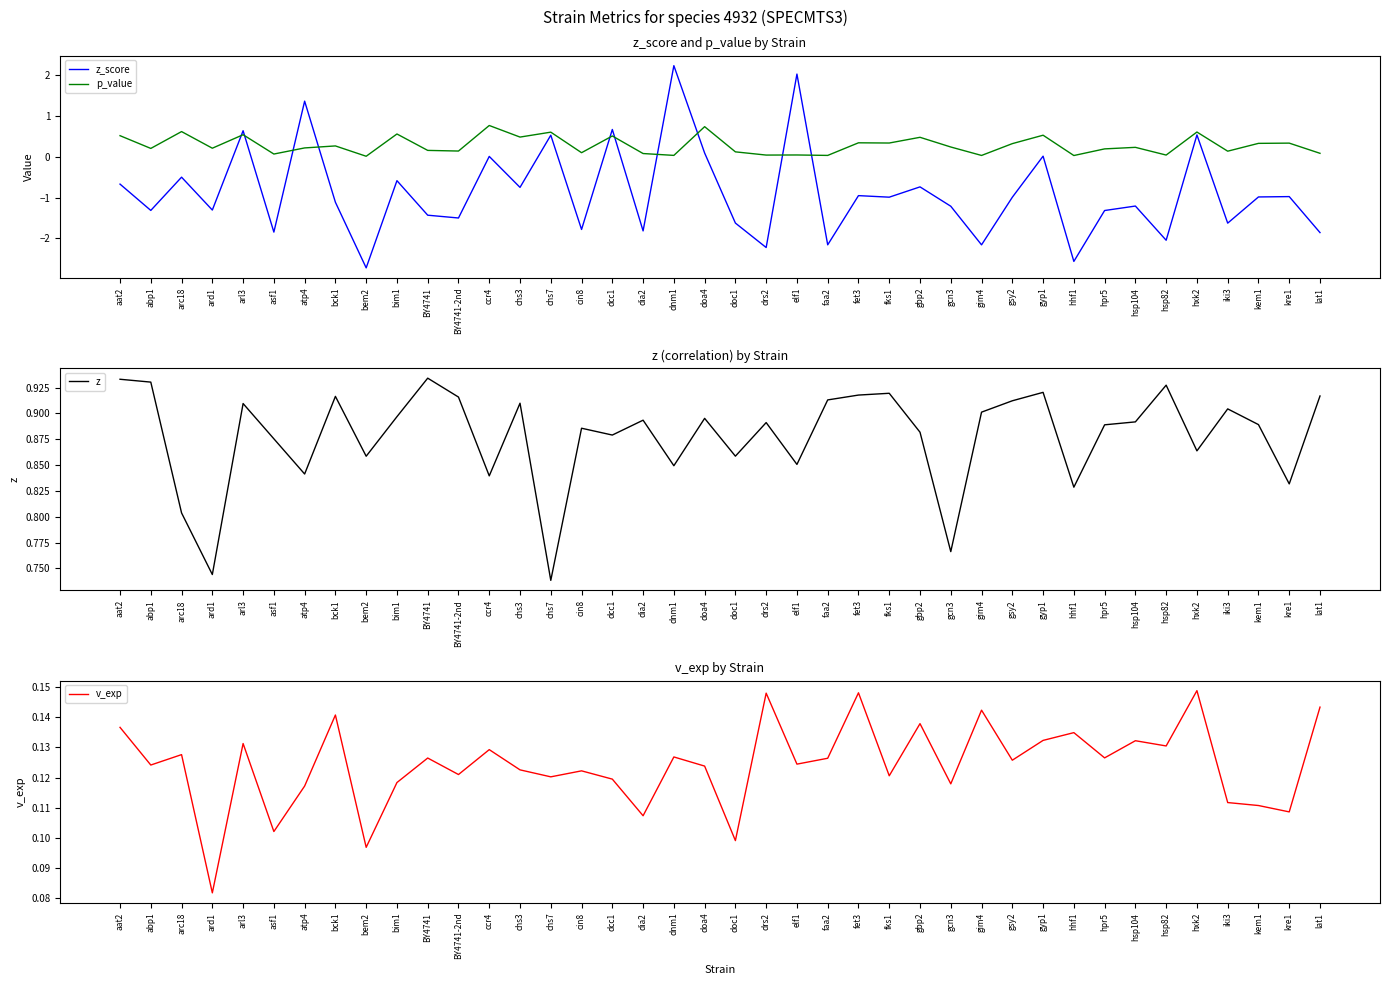

Rank the series at dnm1 from highest to lowest value.

z_score, z, v_exp, p_value